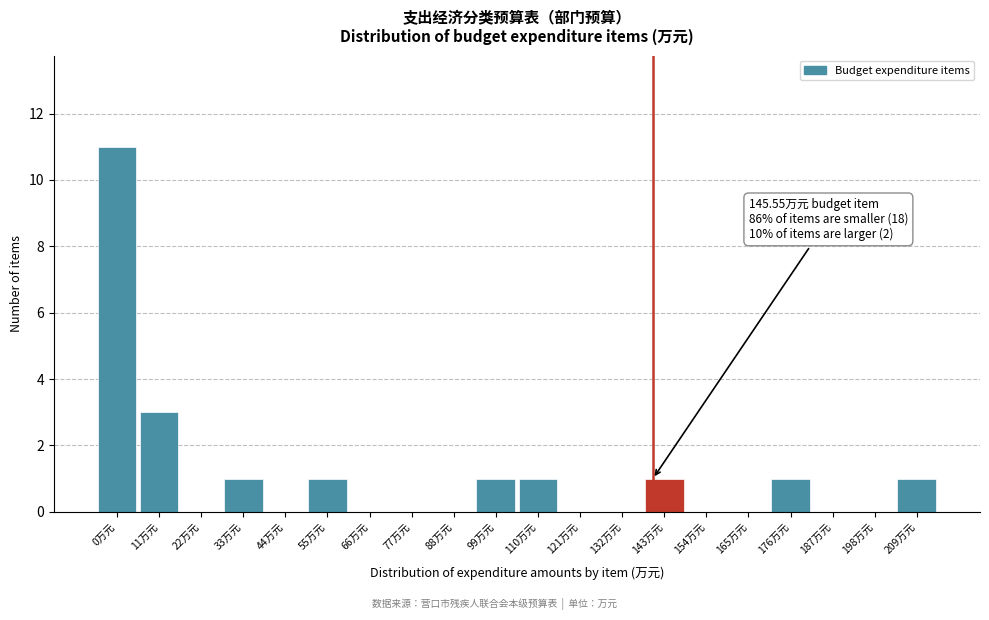

Reading left to right, transcribe all the data shown in this chart.

0万元=11	11万元=3	22万元=0	33万元=1	44万元=0	55万元=1	66万元=0	77万元=0	88万元=0	99万元=1	110万元=1	121万元=0	132万元=0	143万元=1	154万元=0	165万元=0	176万元=1	187万元=0	198万元=0	209万元=1